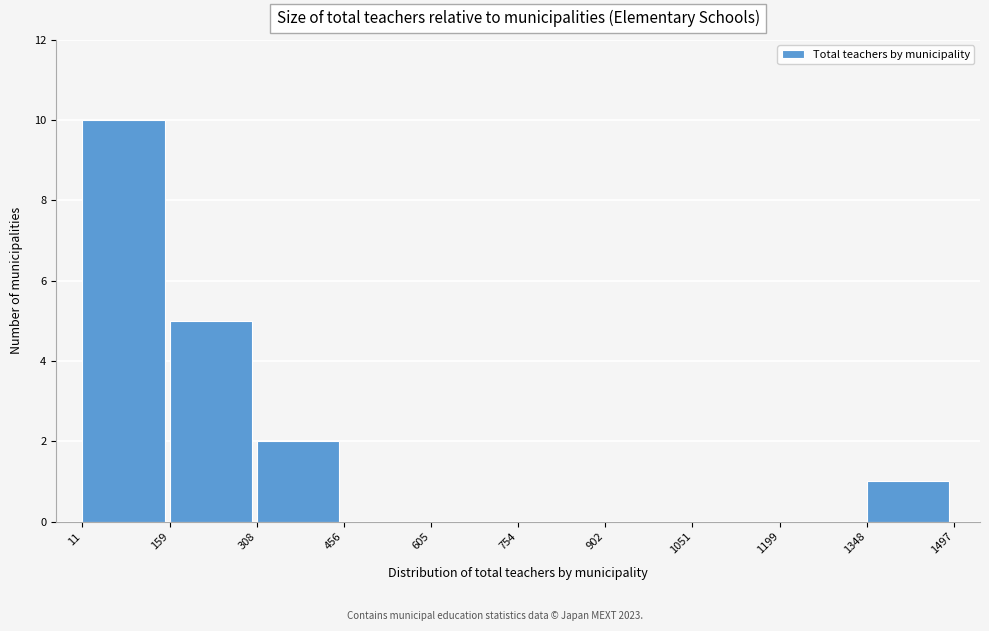

Reading left to right, list every bar in this chart as the range it spans on the x-axis followed by its height. The values are not printed on the chart, so give them approximately, as read against the axis.

11 to 159: 10
159 to 308: 5
308 to 456: 2
456 to 605: 0
605 to 754: 0
754 to 902: 0
902 to 1051: 0
1051 to 1199: 0
1199 to 1348: 0
1348 to 1497: 1